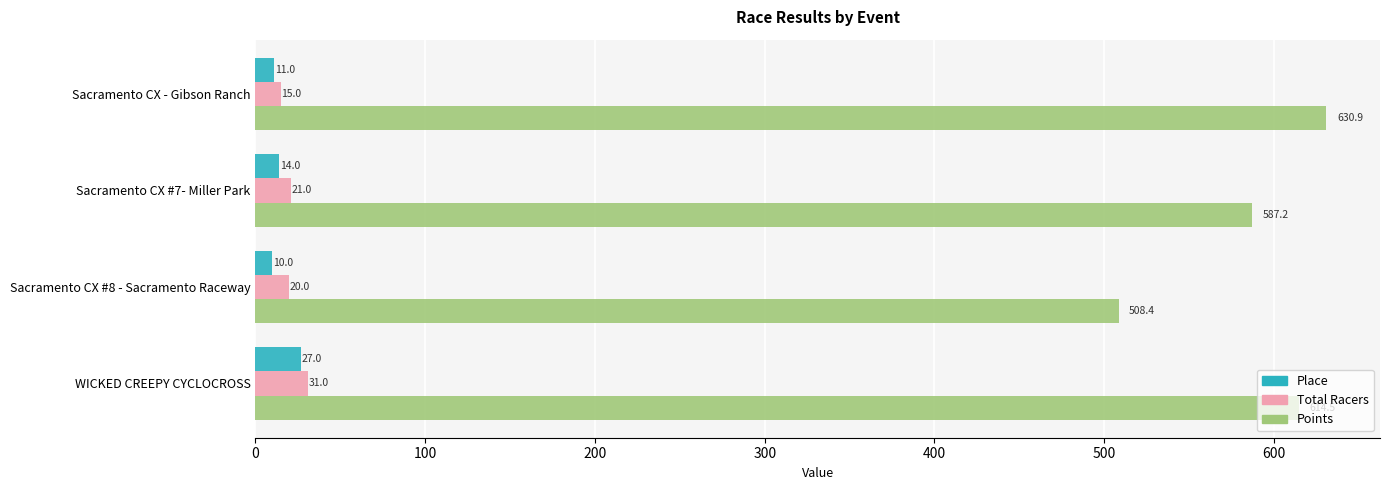

Which series has the largest total across all categories?

Points